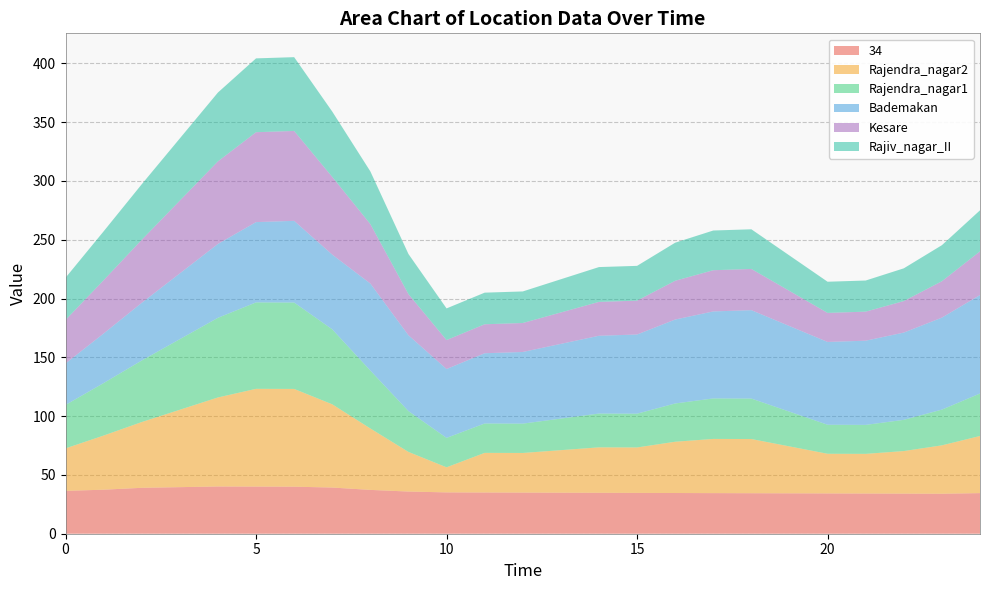

Reading right to left, what are all the values shown in this chart?

34: 24=34.5	23=34.0	22=34.1	21=34.2	20=34.3	19=34.4	18=34.4	17=34.5	16=34.6	15=34.7	14=34.8	13=34.9	12=35.0	11=35.1	10=35.1	9=35.9	8=37.3	7=39.3	6=40.0	5=40.1	4=40.2	3=39.6	2=39.0	1=37.4	0=36.4
Rajendra_nagar2: 24=48.6	23=41.1	22=36.2	21=33.7	20=33.7	19=39.9	18=46.1	17=46.1	16=43.6	15=38.6	14=38.6	13=36.2	12=33.7	11=33.7	10=21.3	9=33.7	8=52.2	7=70.8	6=83.1	5=83.1	4=75.7	3=65.8	2=55.9	1=46.0	0=36.1
Rajendra_nagar1: 24=36.1	23=30.4	22=26.5	21=24.6	20=24.7	19=29.5	18=34.4	17=34.4	16=32.5	15=28.7	14=28.7	13=26.8	12=24.9	11=25.0	10=25.0	9=34.7	8=49.2	7=63.8	6=73.5	5=73.5	4=67.7	3=60.0	2=52.3	1=44.6	0=36.9
Bademakan: 24=83.7	23=78.2	22=74.2	21=71.6	20=70.4	19=72.8	18=75.2	17=74.0	16=71.4	15=67.3	14=66.2	13=63.5	12=60.9	11=59.7	10=58.6	9=64.5	8=74.0	7=63.5	6=69.5	5=68.3	4=62.8	3=55.9	2=49.0	1=42.2	0=35.3
Kesare: 24=37.2	23=30.9	22=26.8	21=24.7	20=24.7	19=29.9	18=35.0	17=35.0	16=33.0	15=28.8	14=28.8	13=26.7	12=24.6	11=24.6	10=24.6	9=35.0	8=50.5	7=66.1	6=76.4	5=76.4	4=70.2	3=61.9	2=53.6	1=45.3	0=37.0
Rajiv_nagar_II: 24=34.9	23=30.7	22=27.9	21=26.5	20=26.5	19=30.1	18=33.7	17=33.8	16=32.4	15=29.6	14=29.6	13=28.2	12=26.8	11=26.9	10=26.9	9=34.1	8=44.8	7=55.6	6=62.7	5=62.8	4=58.6	3=52.9	2=47.2	1=41.6	0=35.9